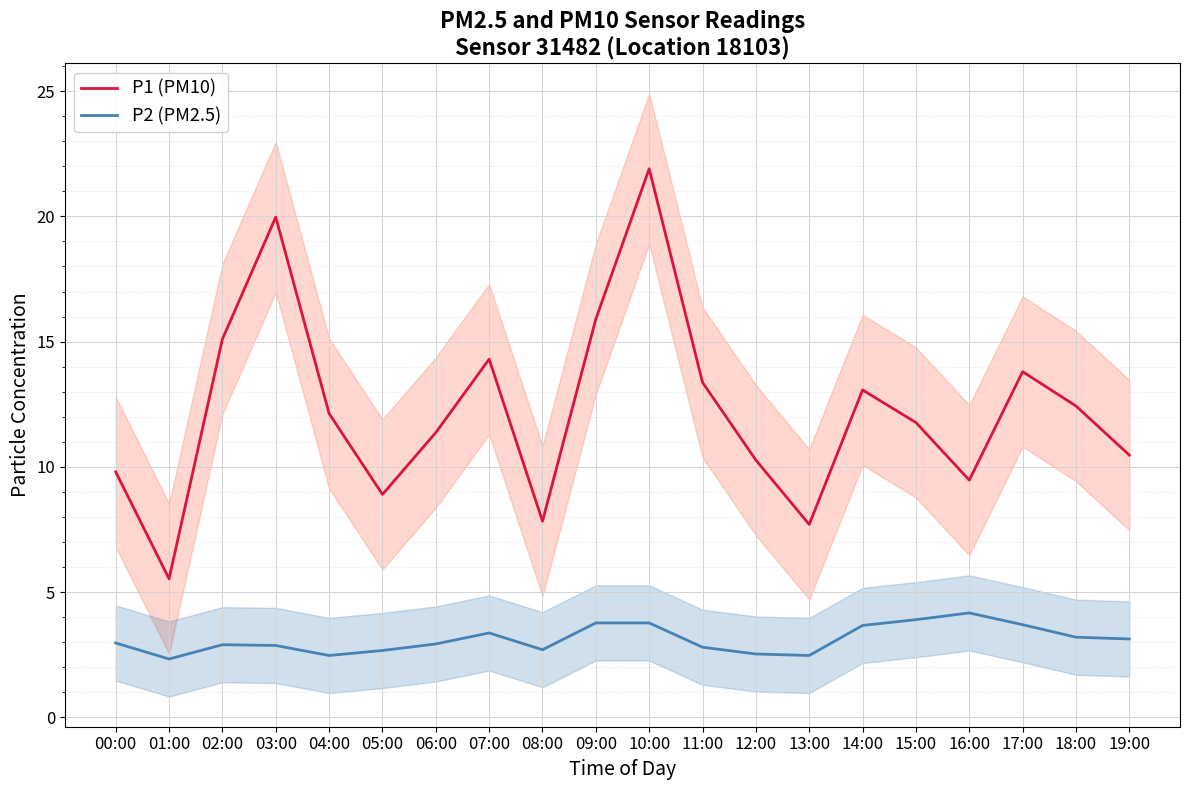

Between 00:00 and 13:00, which series saw the biggest shift?

P1 (PM10)